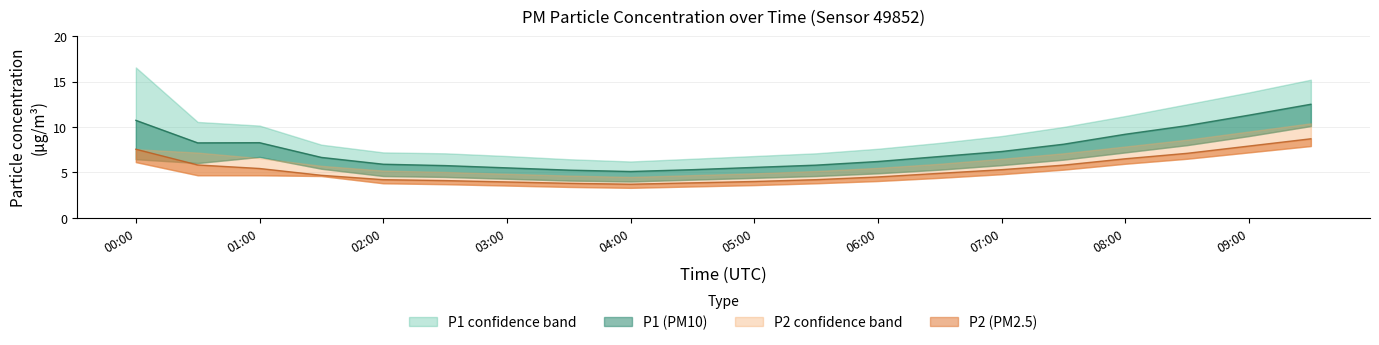

Is it true that P2_lower equals 2.2 at 01:30?

False